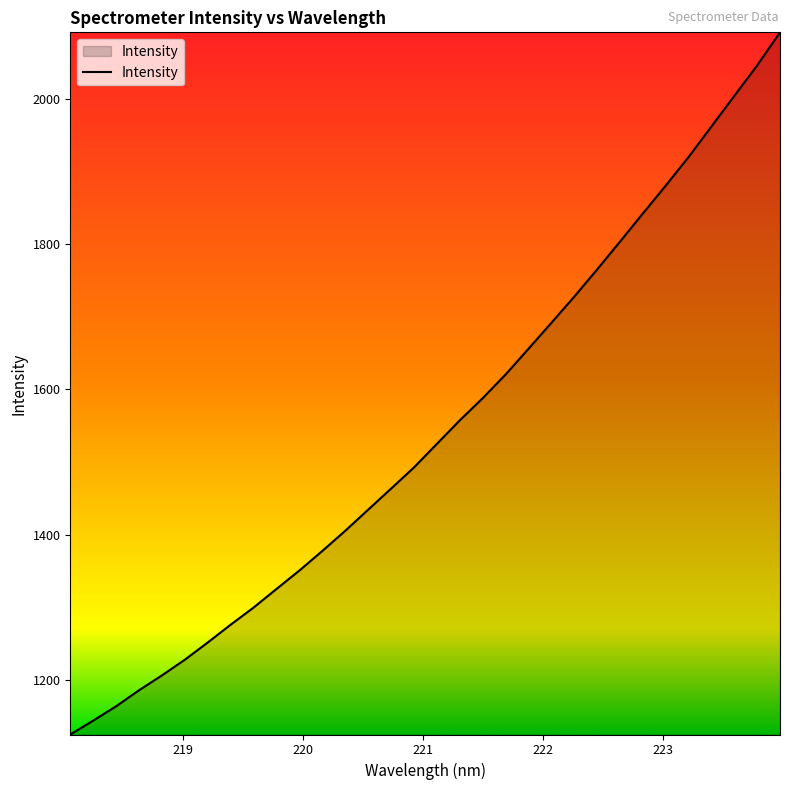

What is the difference between the maximum and minimum values?

967.2